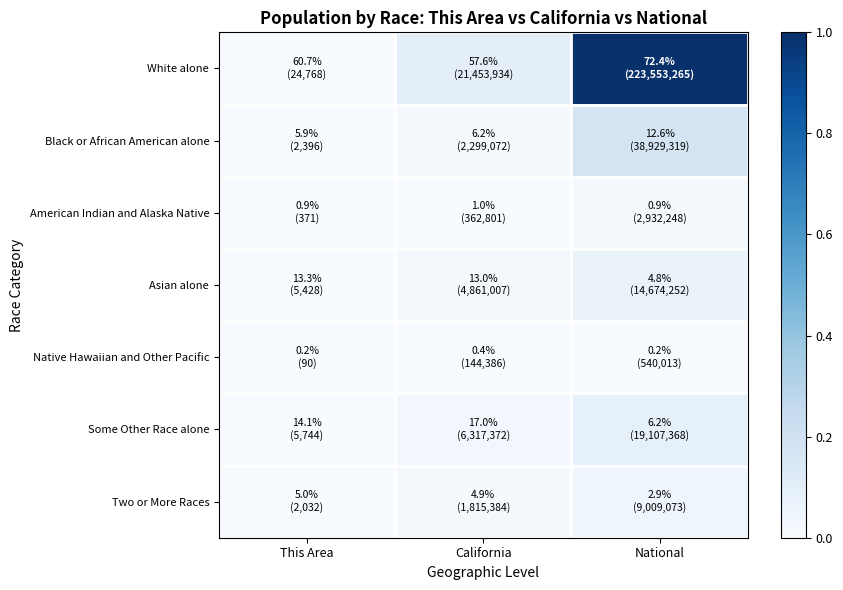

Reading left to right, what are all the values shown in this chart?

White alone: This Area=0.0	California=0.1	National=1.0
Black or African American alone: This Area=0.0	California=0.0	National=0.2
American Indian and Alaska Native: This Area=0.0	California=0.0	National=0.0
Asian alone: This Area=0.0	California=0.0	National=0.1
Native Hawaiian and Other Pacific: This Area=0.0	California=0.0	National=0.0
Some Other Race alone: This Area=0.0	California=0.0	National=0.1
Two or More Races: This Area=0.0	California=0.0	National=0.0